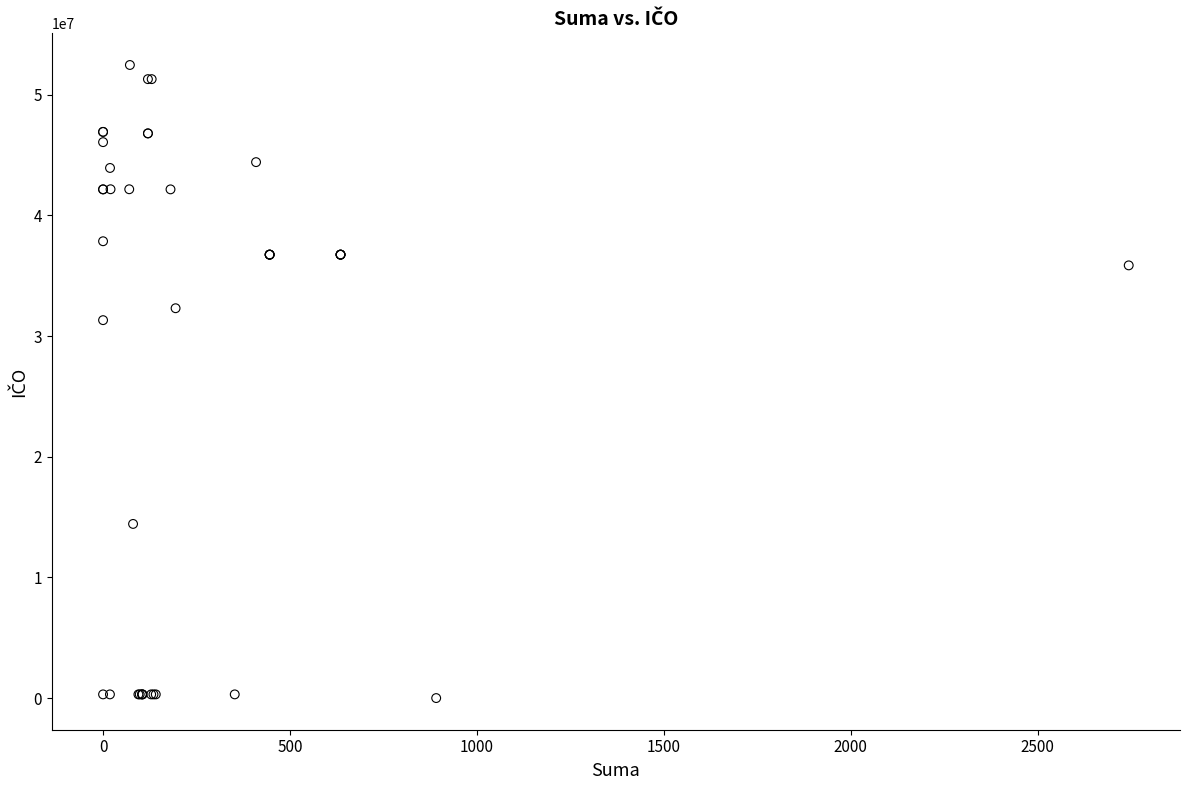

What Y value in the scatter plot is closest to 26231942?

31318762